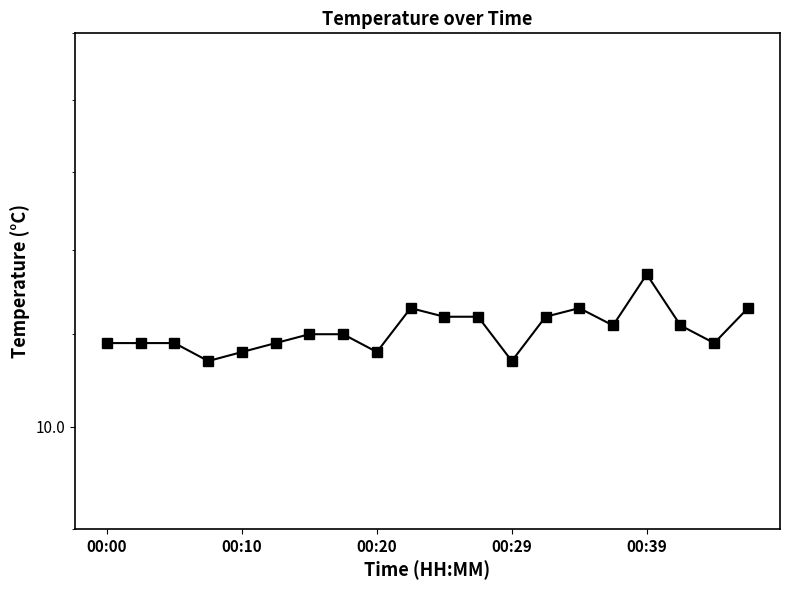

At which category does the data reach its first local peak?

9